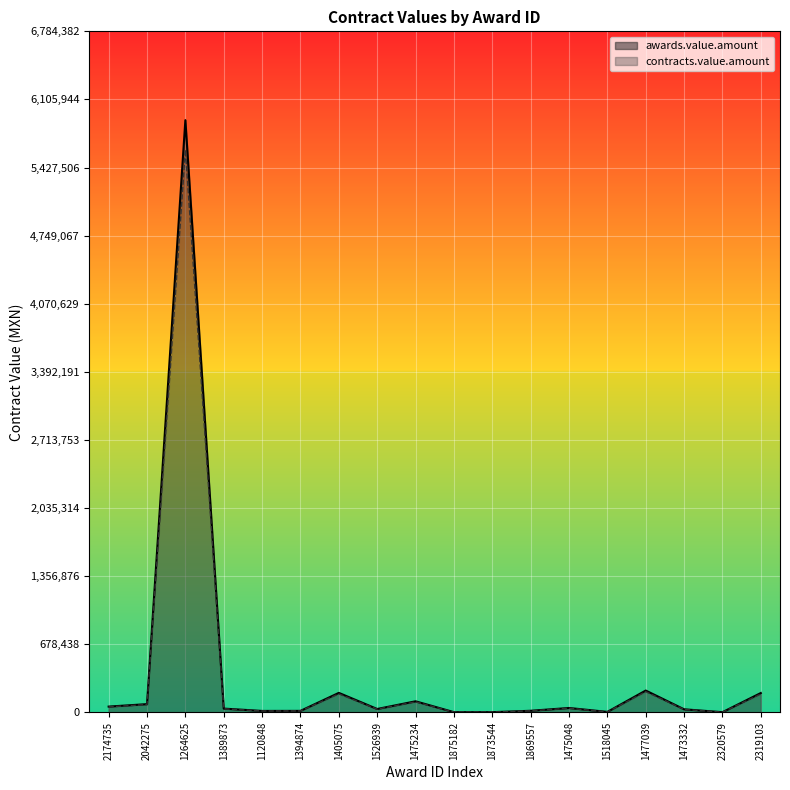

What is the average value of the awards.value.amount series?

386181.7